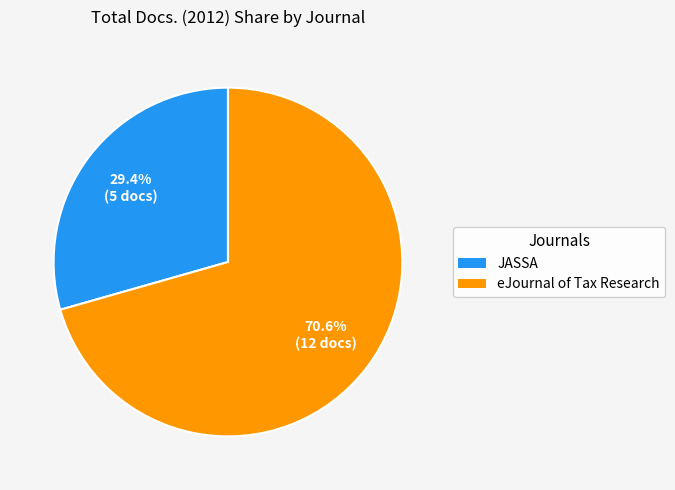

What percentage do JASSA and eJournal of Tax Research together represent?

100.0%